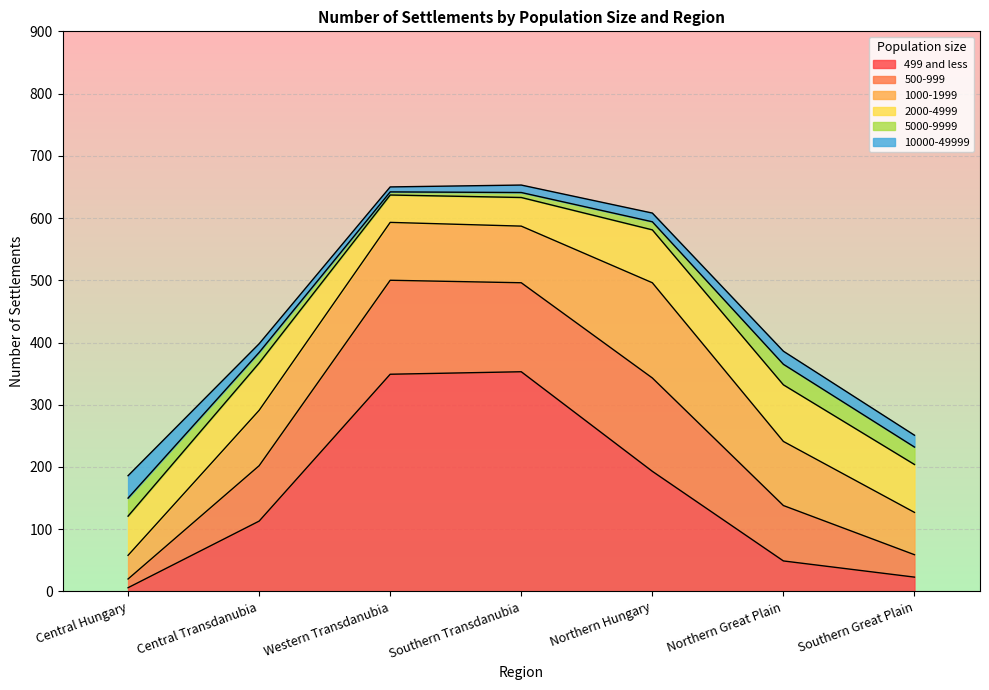

At which label does 5000-9999 first exceed 17?

Central Hungary